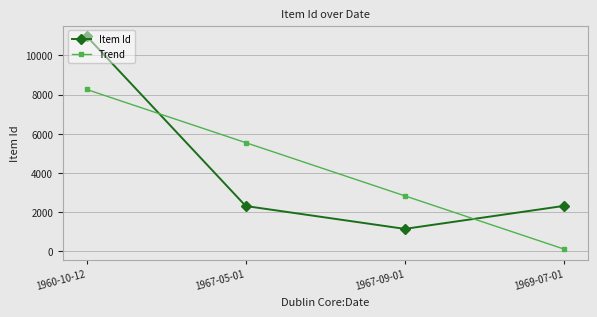

What are all the series names shown in the legend?

Item Id, Trend